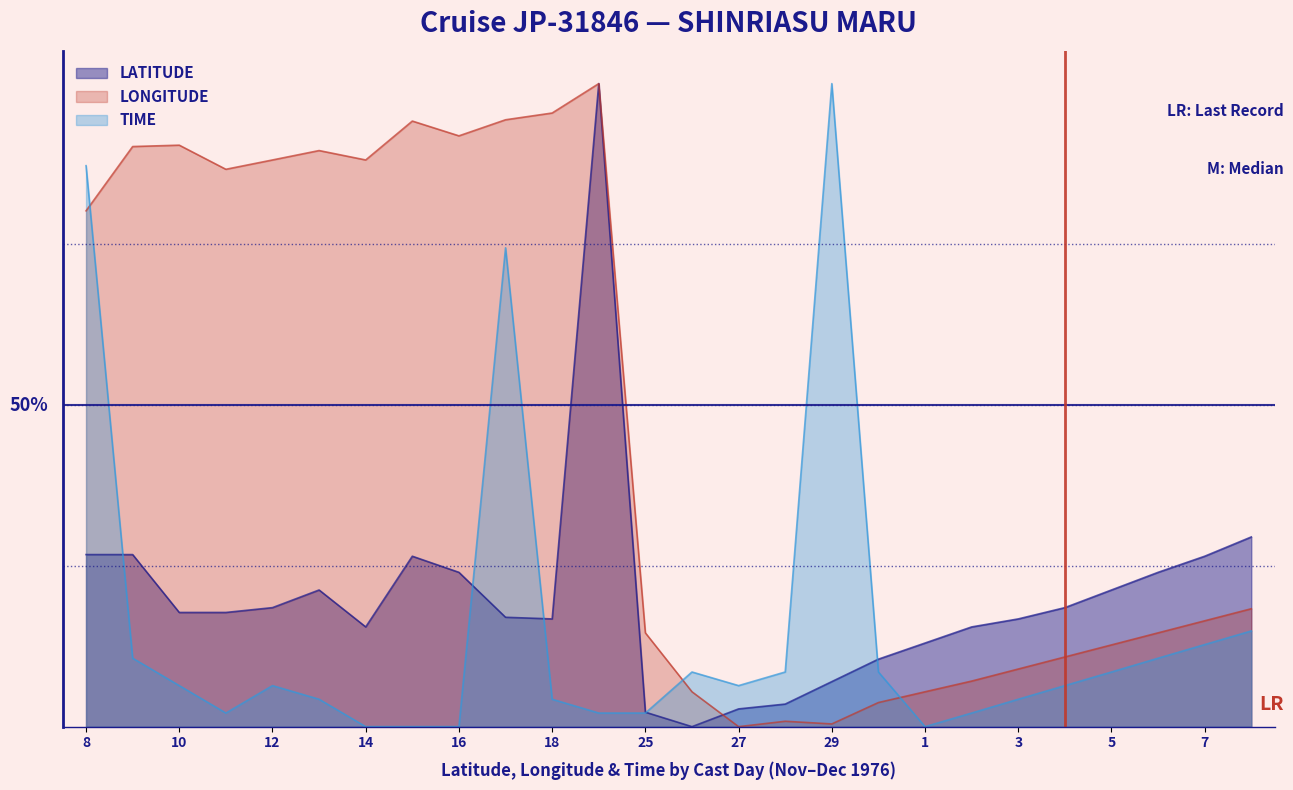

Where is LATITUDE nearest to the value 0?

26